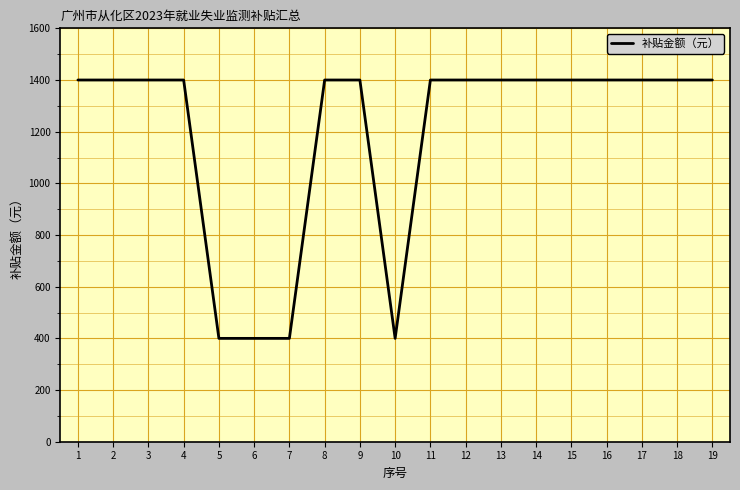

Is it true that the value at 2 is 774?

False